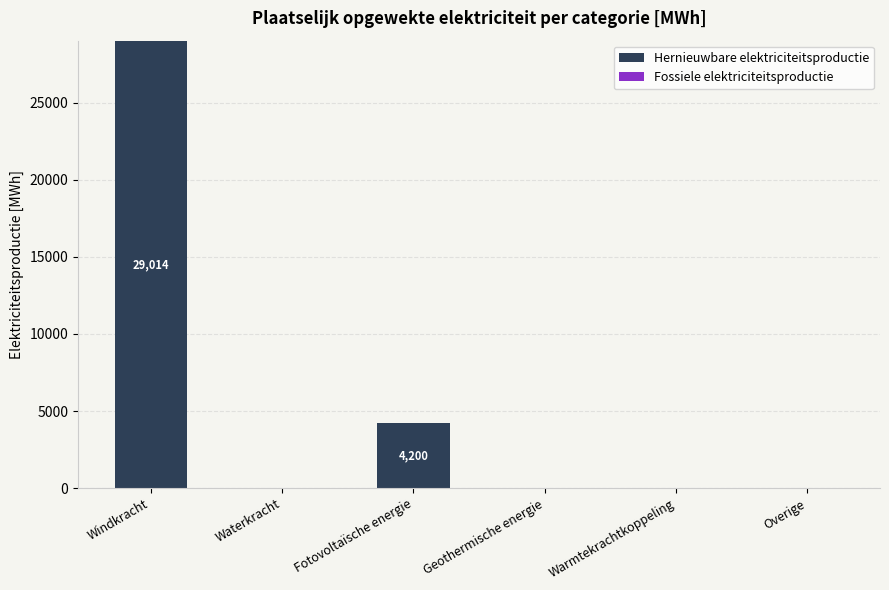

Between Warmtekrachtkoppeling and Windkracht, which is larger?

Windkracht